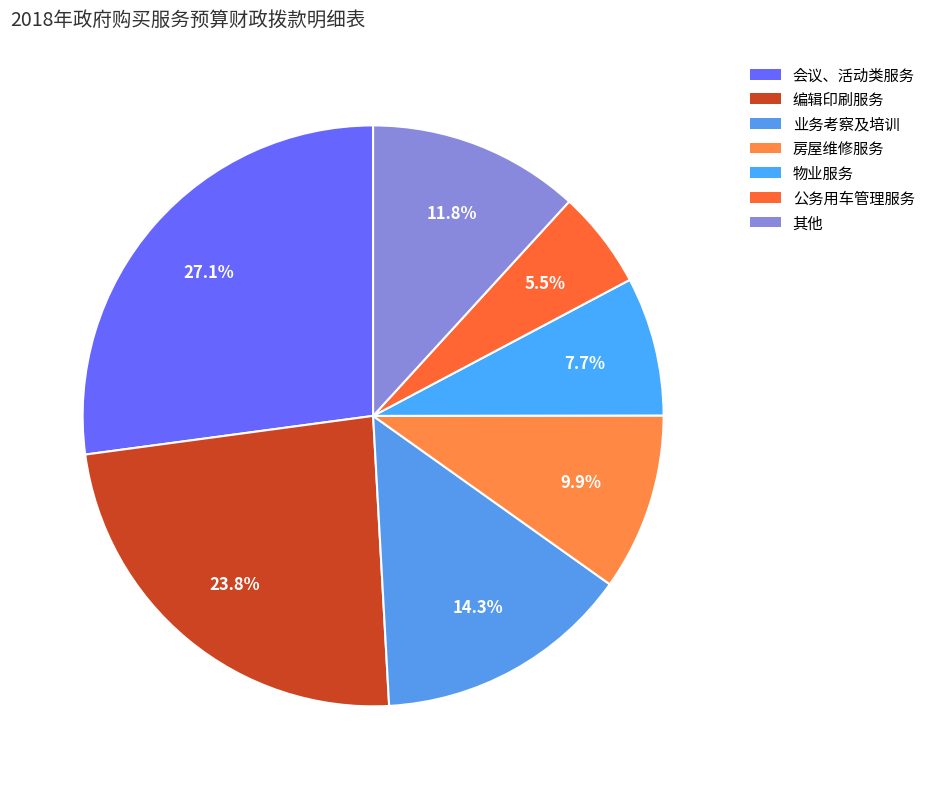

To the nearest percent, what is the difference between the largest and smallest slice percentages?

22%